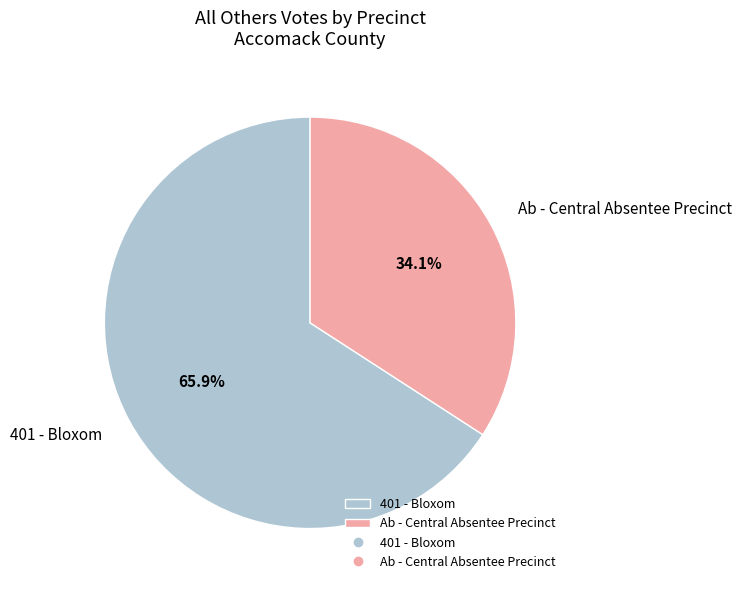

What is the total percentage of 401 - Bloxom and Ab - Central Absentee Precinct?

100.0%